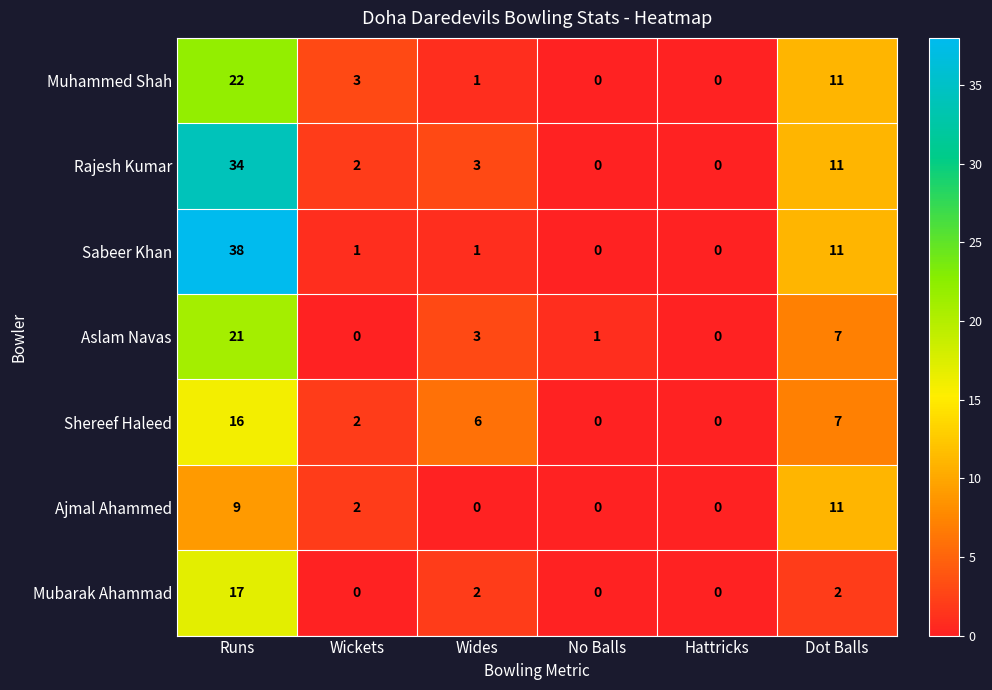

At how many categories does at least one series exceed 22?

1